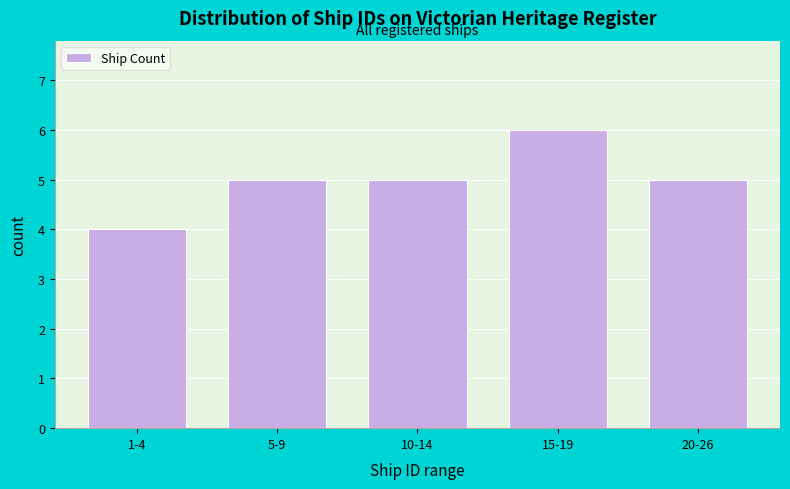

Reading right to left, what are all the values shown in this chart?

20-26=5	15-19=6	10-14=5	5-9=5	1-4=4